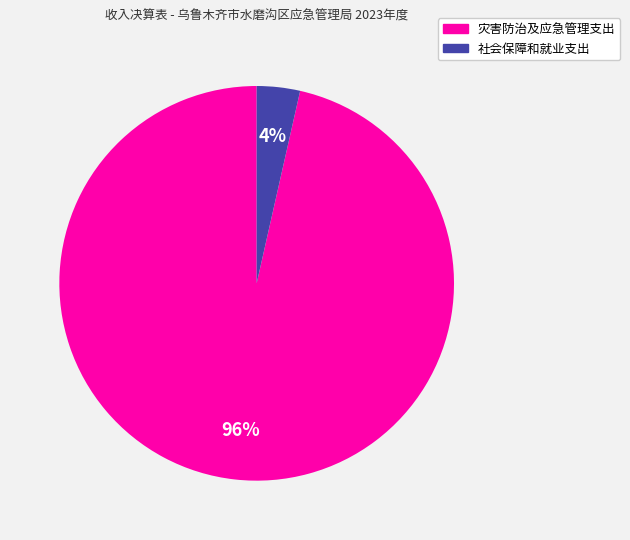

Rank the categories by value from highest to lowest.

灾害防治及应急管理支出, 社会保障和就业支出